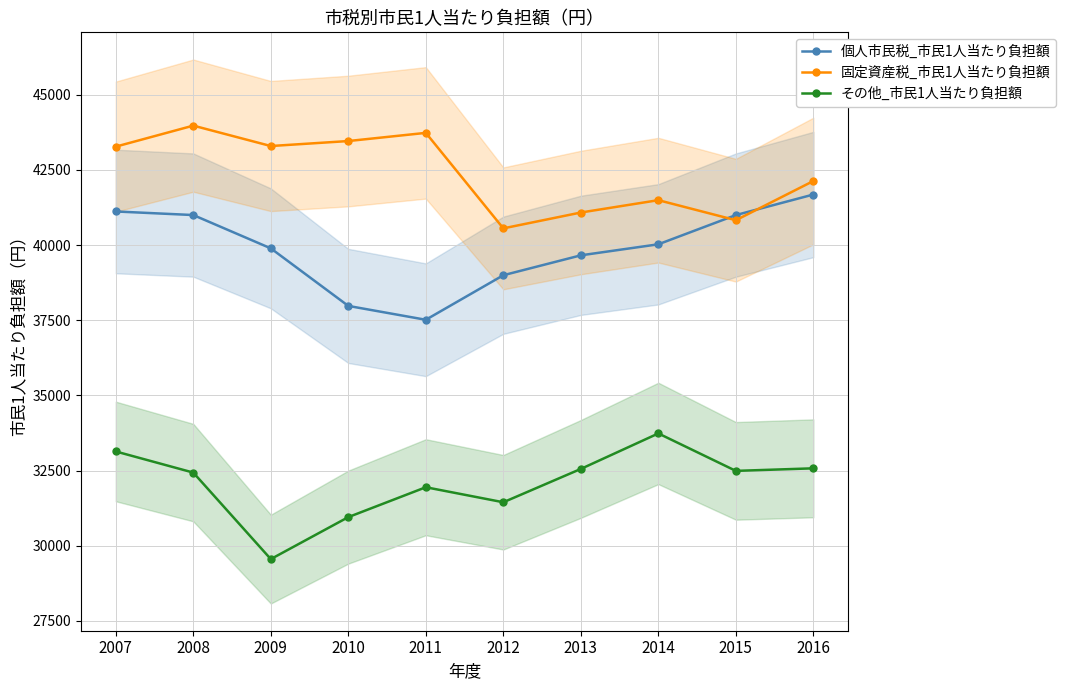

How many data points in 固定資産税_市民1人当たり負担額 are above 43275?

4